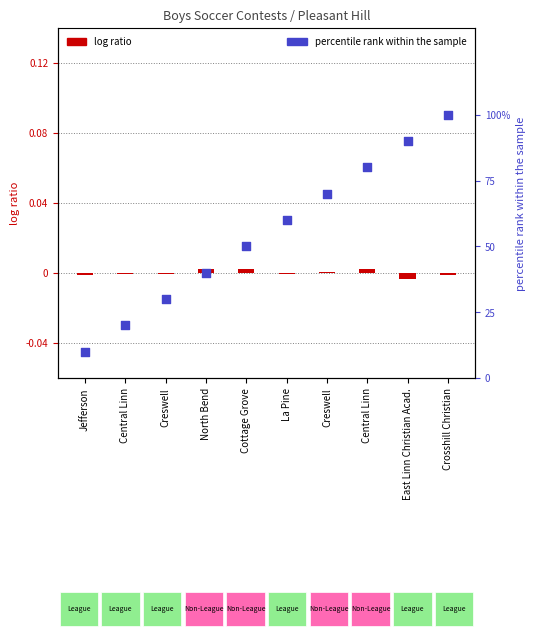

Which series has the largest Y range (max minus min)?

percentile rank